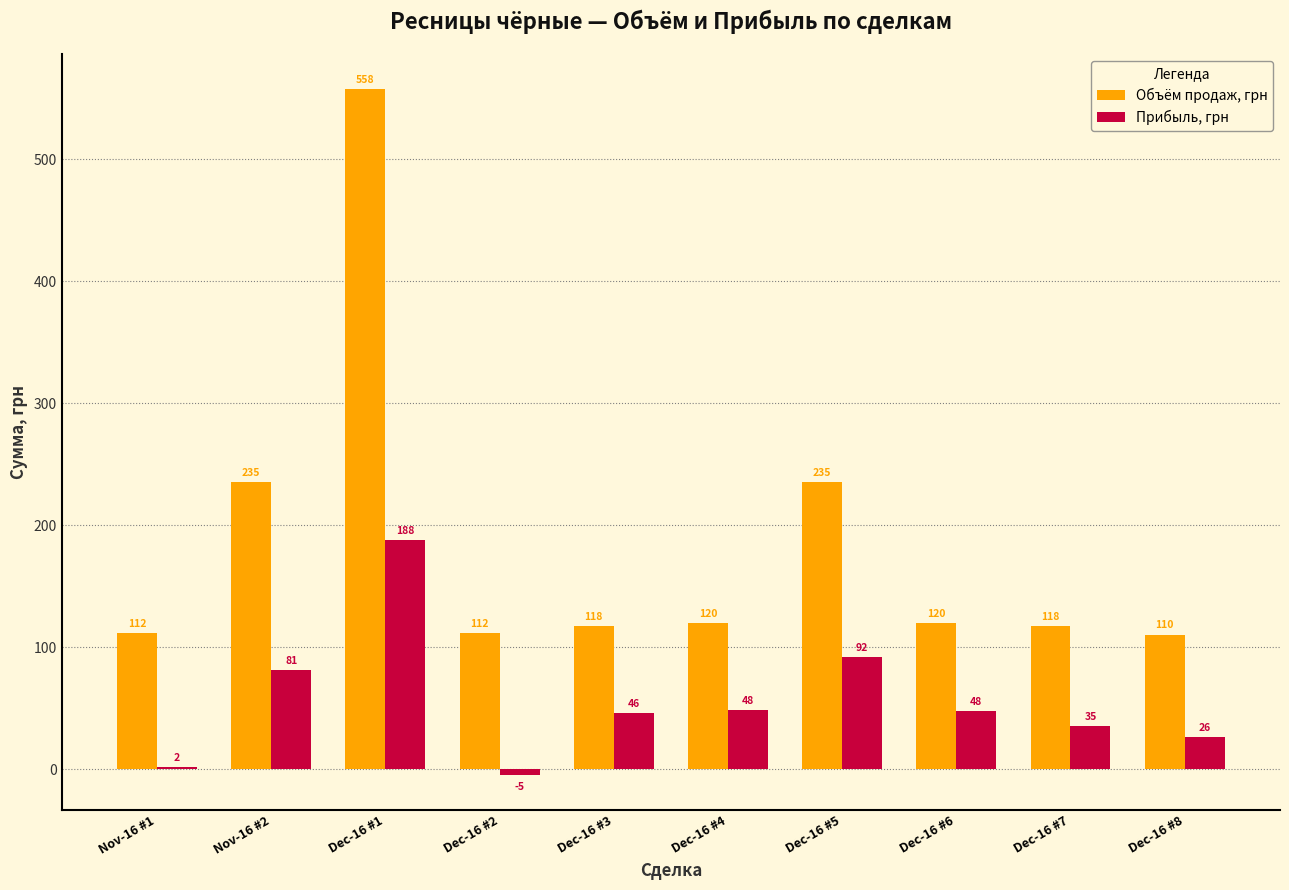

What value does the Объём продаж, грн series have at Dec-16 #1?

558.0